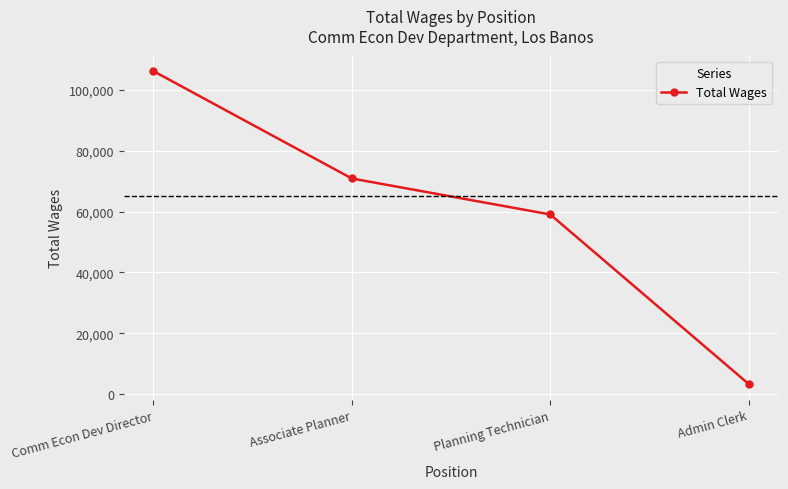

What is the difference between the values at Planning Technician and Admin Clerk?

55739